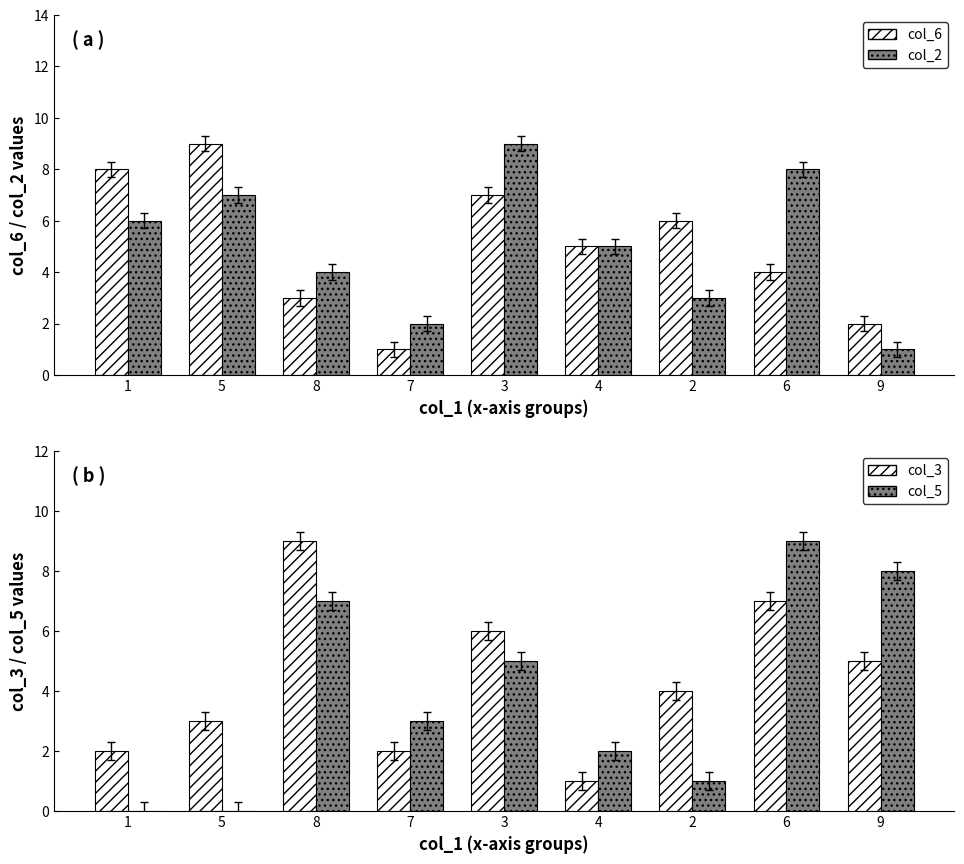

Reading left to right, what are all the values shown in this chart?

col_6: 8	9	3	1	7	5	6	4	2
col_2: 6	7	4	2	9	5	3	8	1
col_3: 2	3	9	2	6	1	4	7	5
col_5: 0	0	7	3	5	2	1	9	8